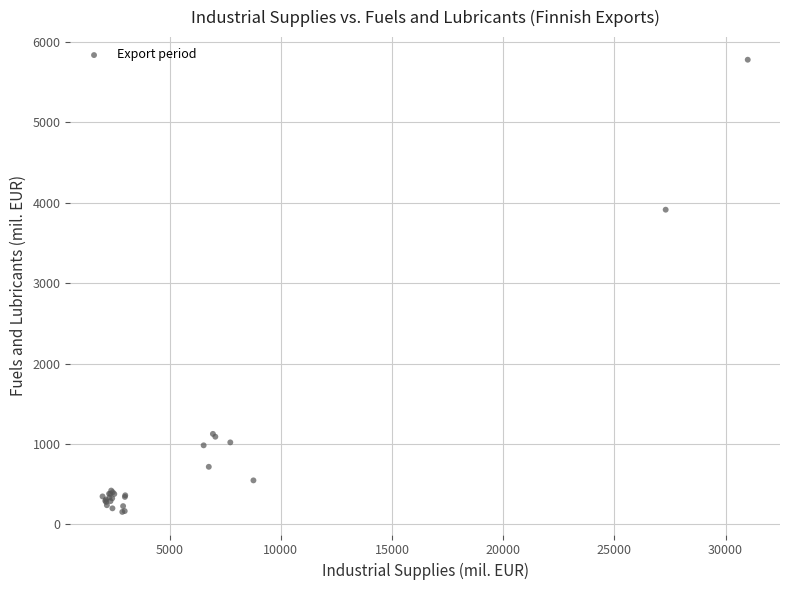

What Y value in the scatter plot is closest to 2966?

3912.5